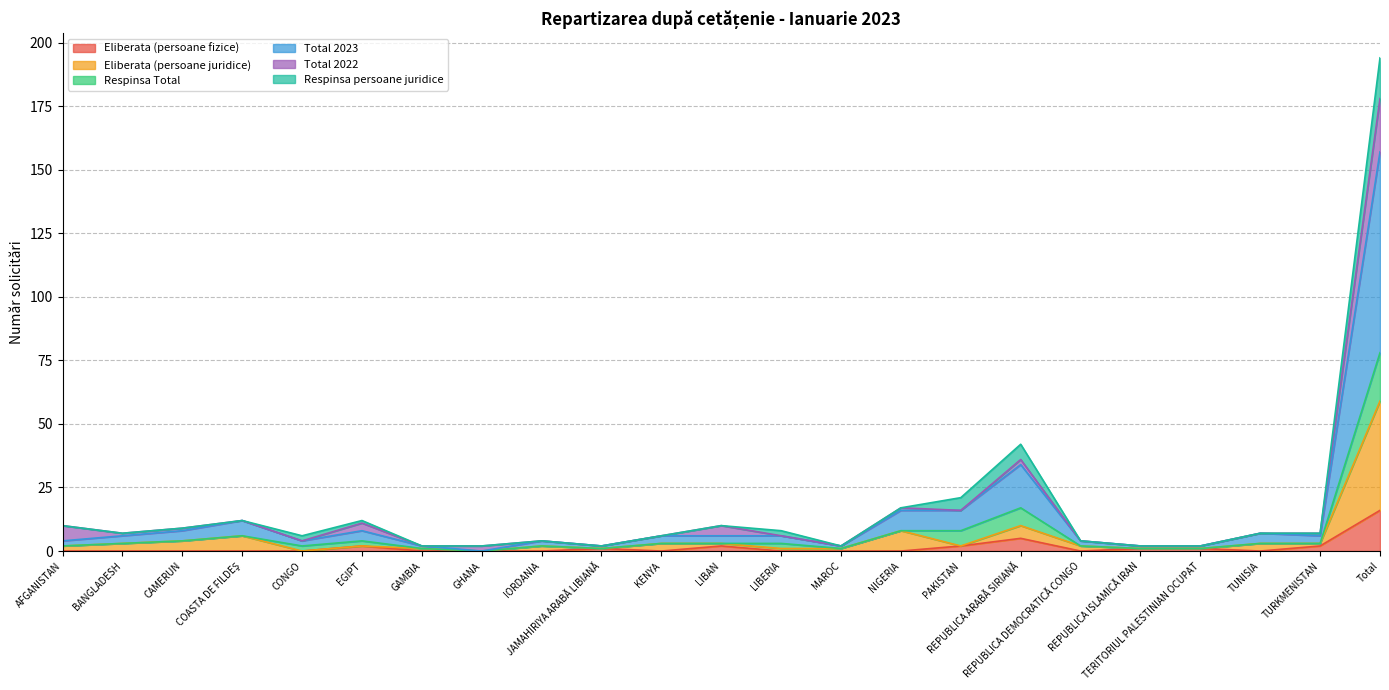

Which has a higher value, BANGLADESH or GAMBIA?

BANGLADESH